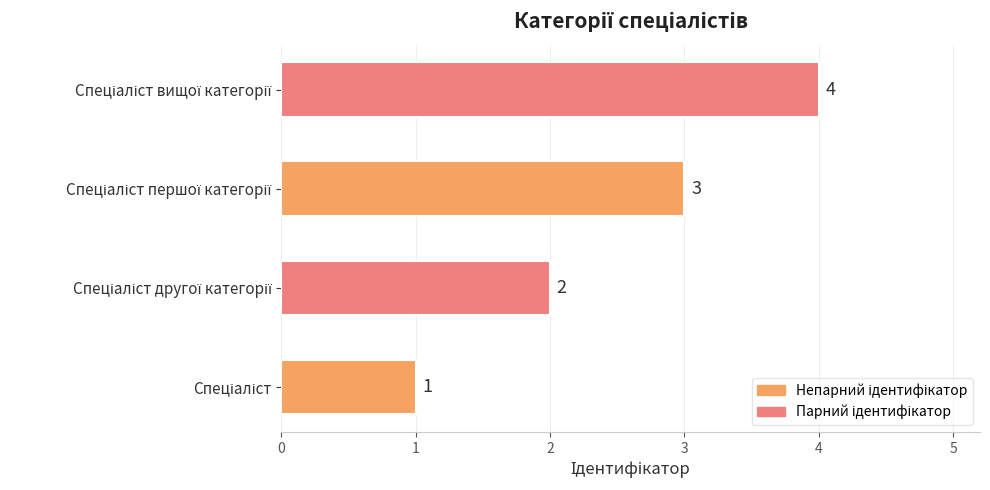

What is the sum of all values?

10